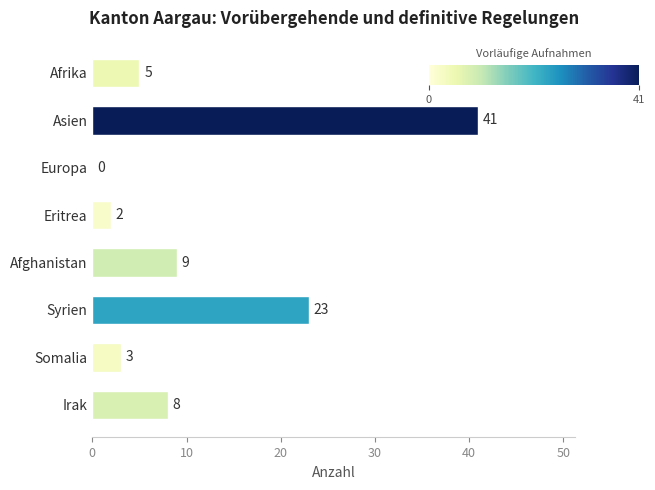

Which has a higher value, Syrien or Asien?

Asien